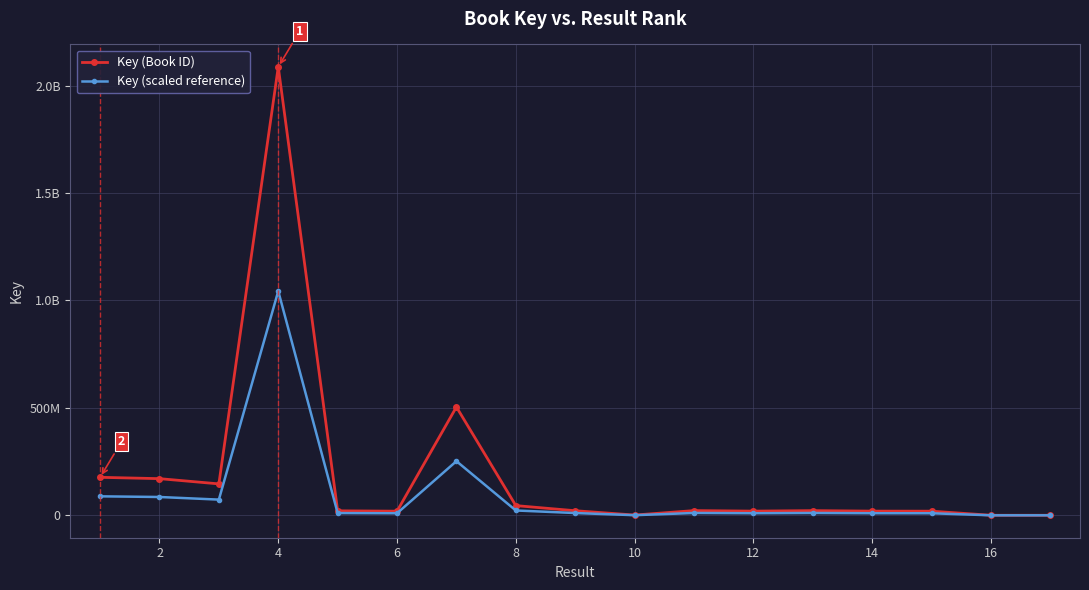

Is this an area chart (filled region under the line)?

No